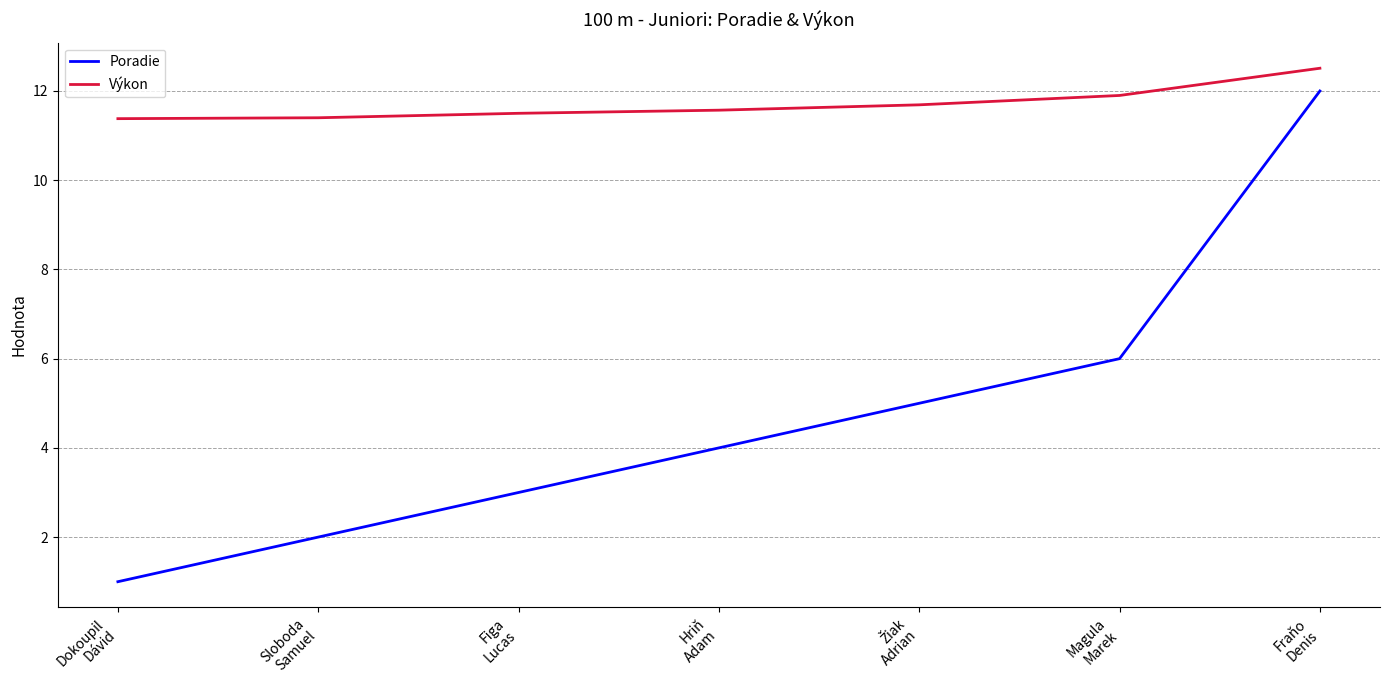

What is the maximum value for Poradie?

12.0